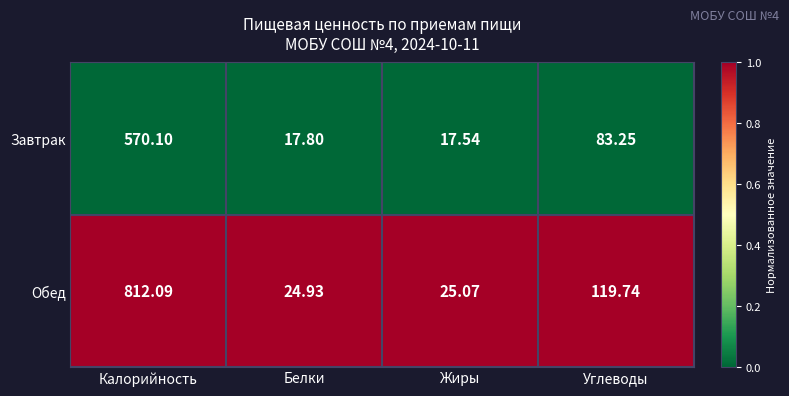

At Углеводы, list the series in order from largest to smallest.

Обед, Завтрак